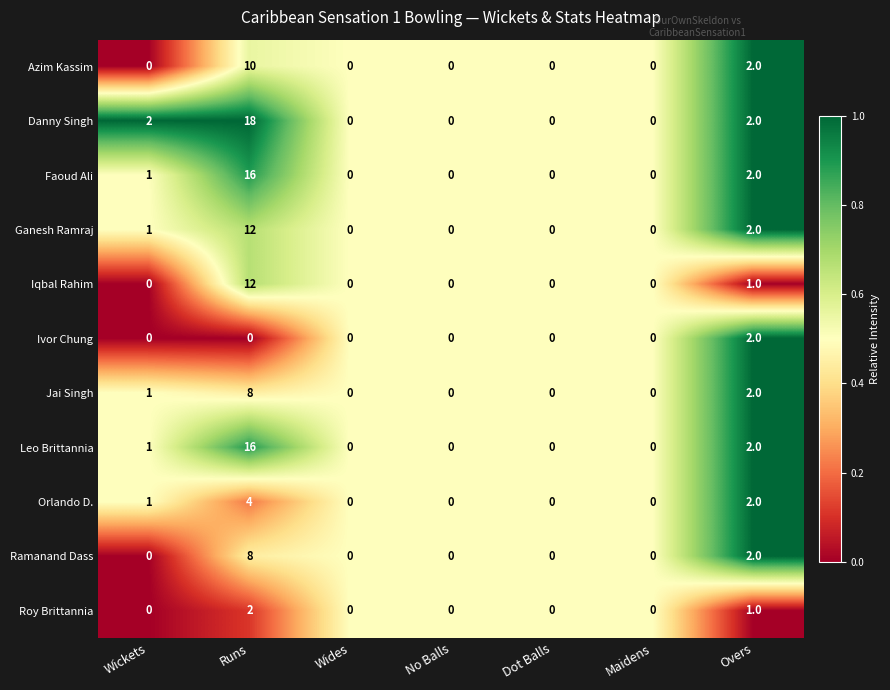

True or false: Ganesh Ramraj has a value of 0 at No Balls.

True